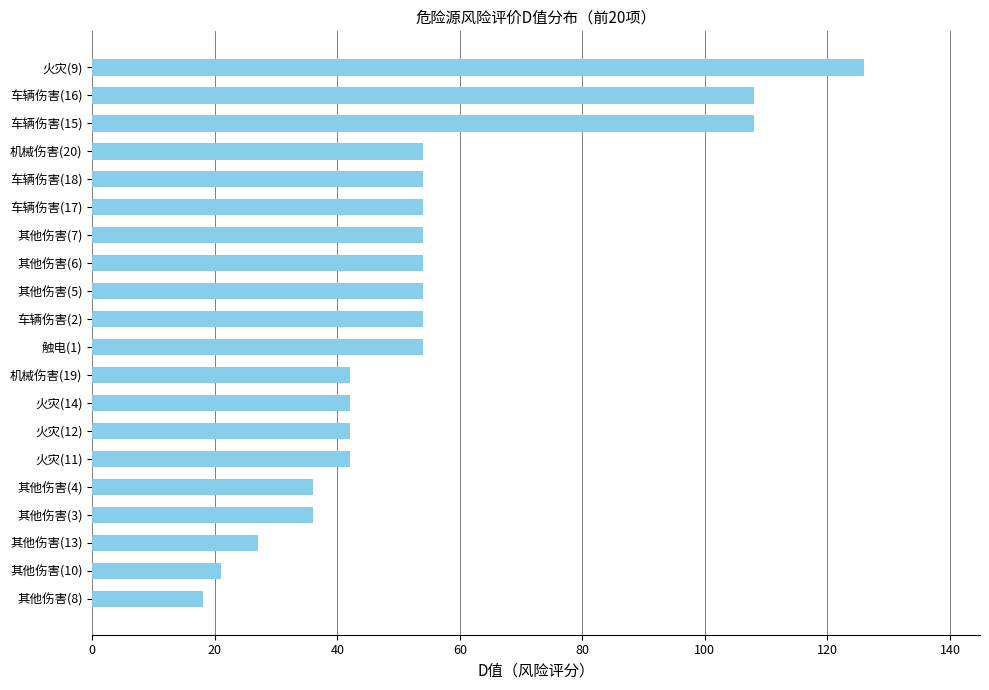

Reading bottom to top, what are all the values shown in this chart?

其他伤害(8)=18	其他伤害(10)=21	其他伤害(13)=27	其他伤害(3)=36	其他伤害(4)=36	火灾(11)=42	火灾(12)=42	火灾(14)=42	机械伤害(19)=42	触电(1)=54	车辆伤害(2)=54	其他伤害(5)=54	其他伤害(6)=54	其他伤害(7)=54	车辆伤害(17)=54	车辆伤害(18)=54	机械伤害(20)=54	车辆伤害(15)=108	车辆伤害(16)=108	火灾(9)=126